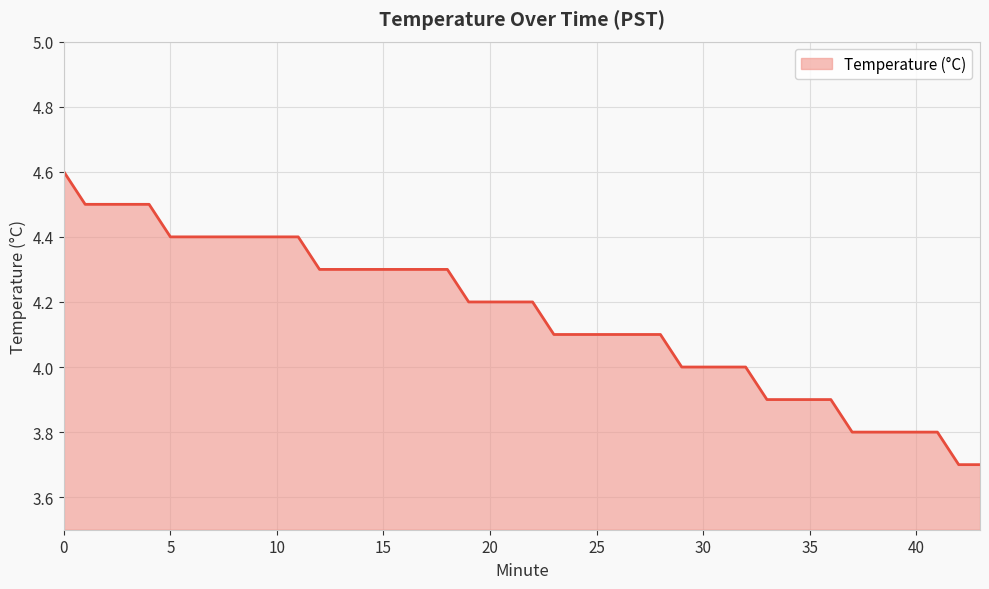

How many values are between 3 and 4?

15